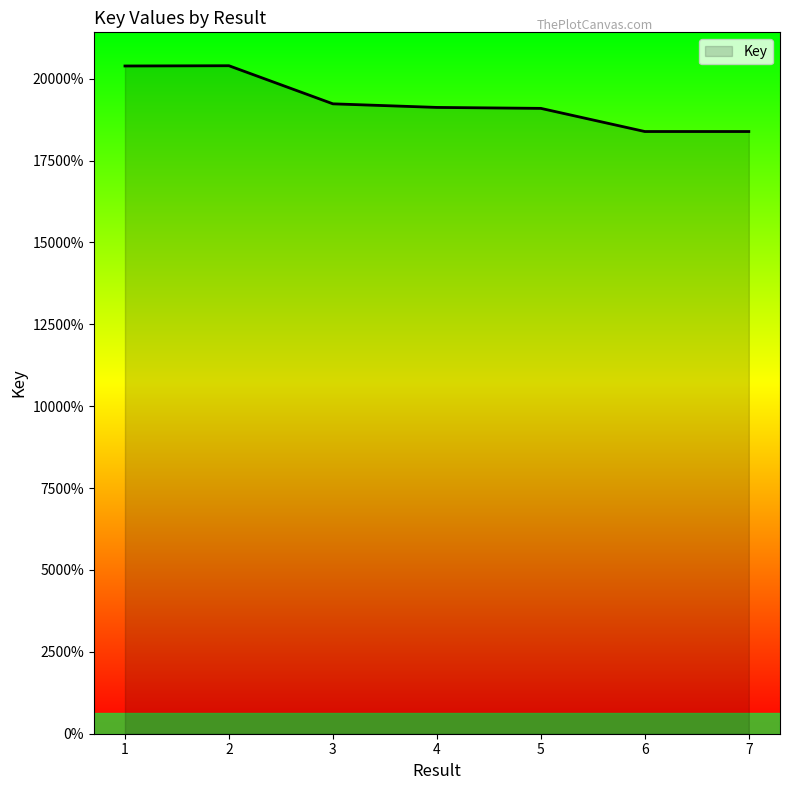

What is the smallest value displayed?

183852303